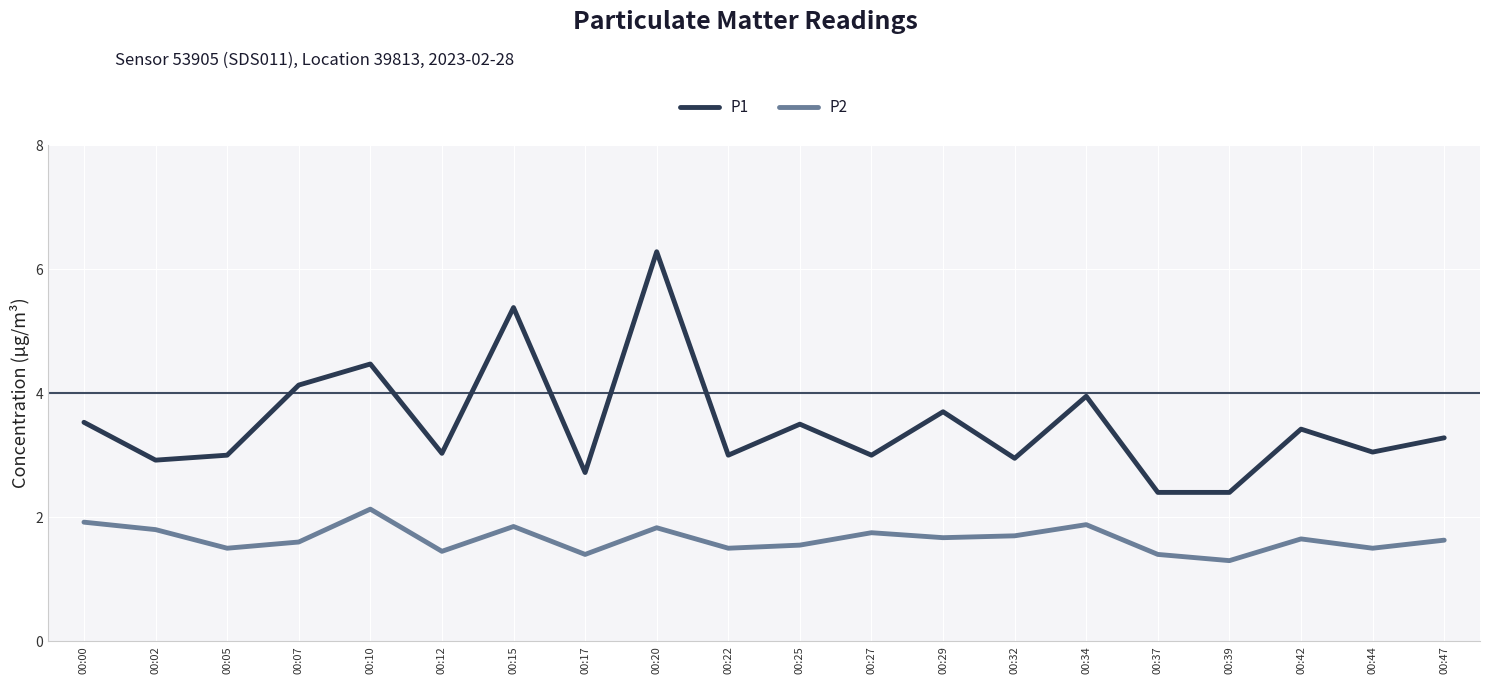

The value of P2 at 00:37 is 1.4. True or false?

True